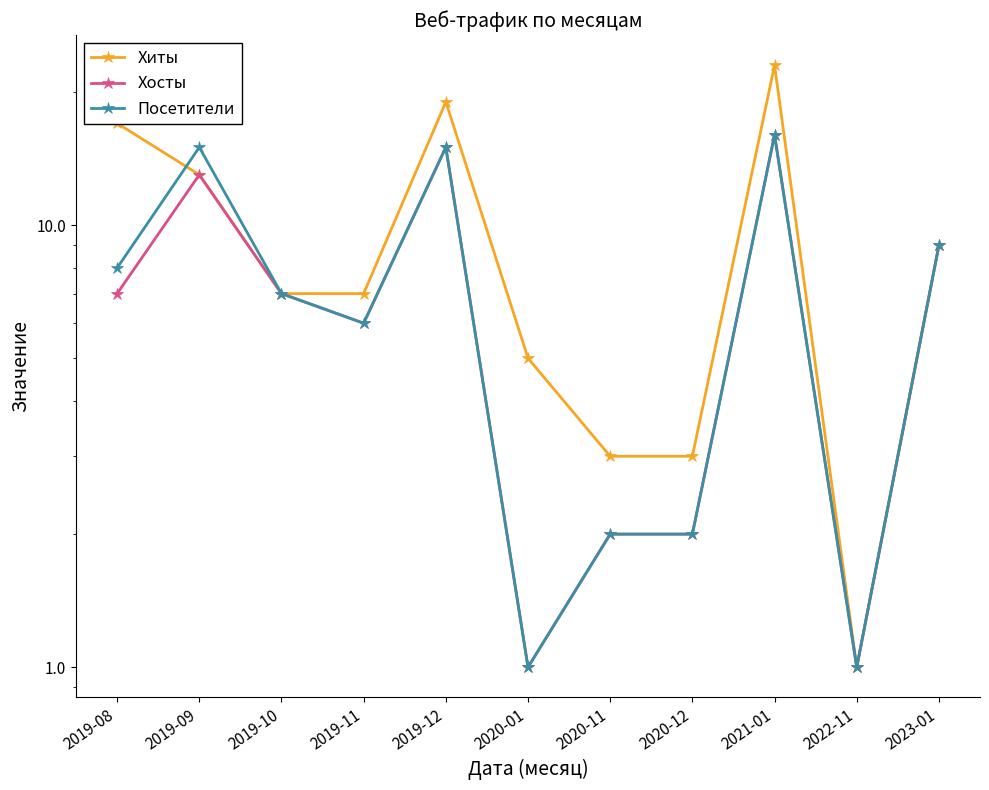

Is this an area chart (filled region under the line)?

No